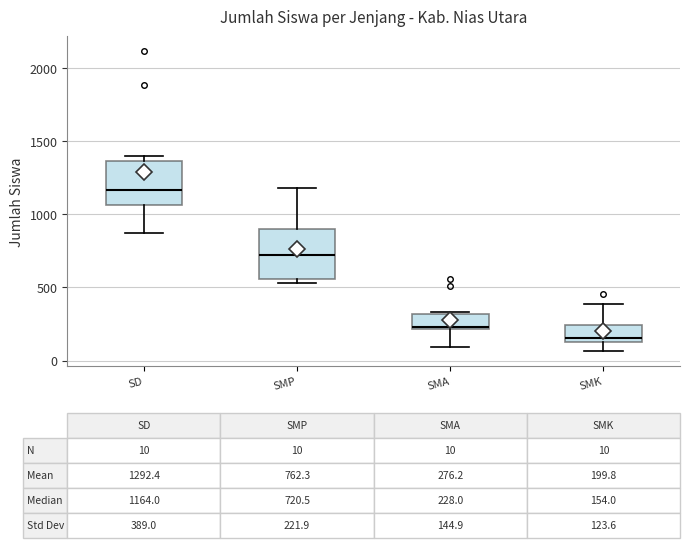

Which box's median line is the lowest?

SMK